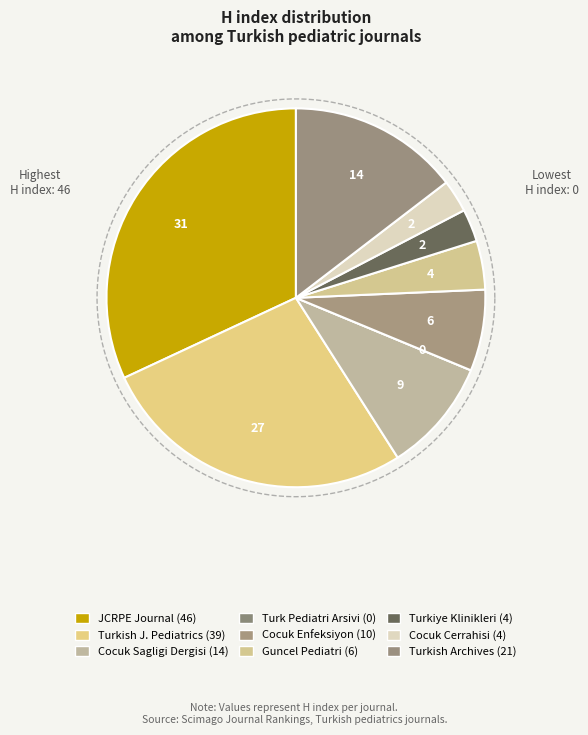

How many segments does this pie chart have?

9